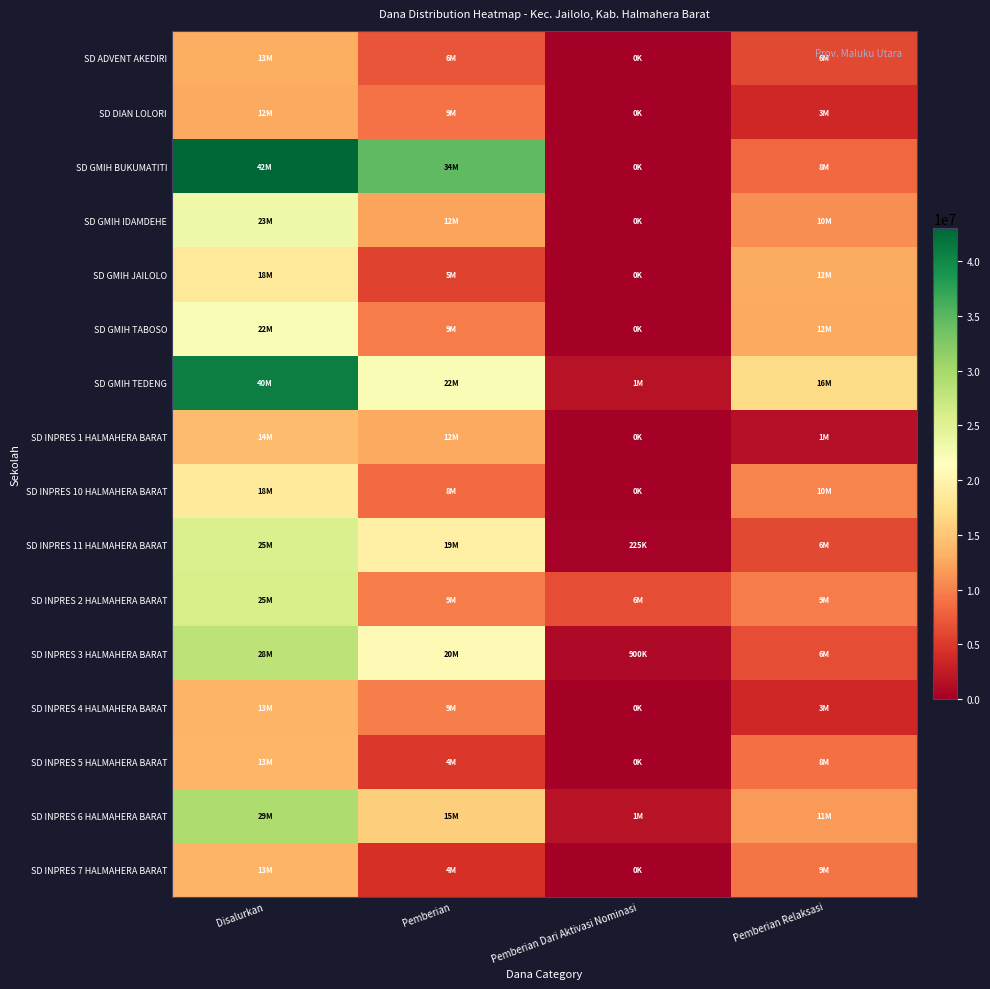

At which category is the sum across all series the highest?

Disalurkan